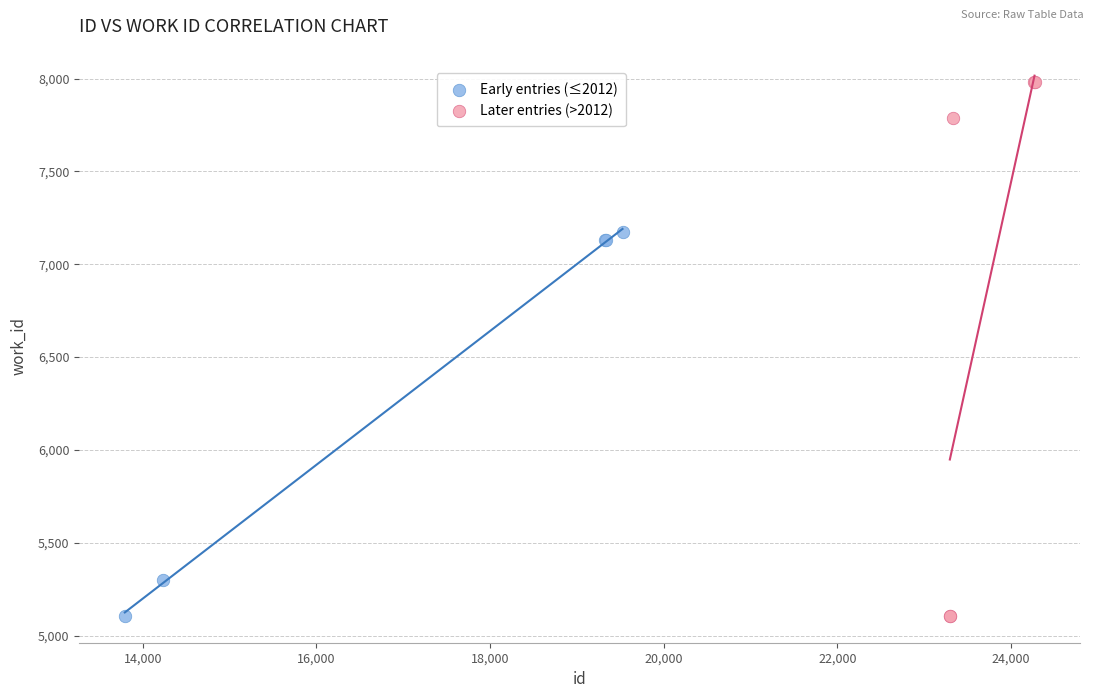

Which series contains the highest Y value?

Later entries (>2012)